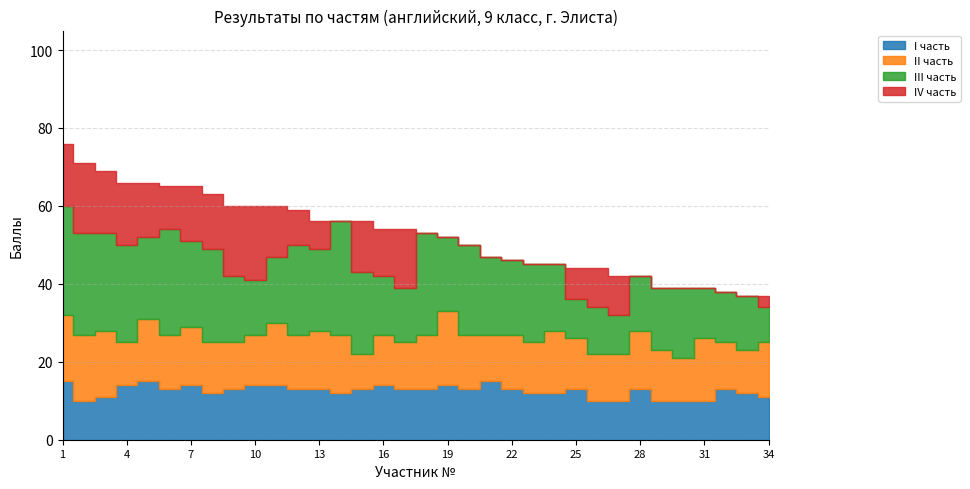

Reading left to right, what are all the values shown in this chart?

I часть: 1=15	2=10	3=11	4=14	5=15	6=13	7=14	8=12	9=13	10=14	11=14	12=13	13=13	14=12	15=13	16=14	17=13	18=13	19=14	20=13	21=15	22=13	23=12	24=12	25=13	26=10	27=10	28=13	29=10	30=10	31=10	32=13	33=12	34=11
II часть: 1=17	2=17	3=17	4=11	5=16	6=14	7=15	8=13	9=12	10=13	11=16	12=14	13=15	14=15	15=9	16=13	17=12	18=14	19=19	20=14	21=12	22=14	23=13	24=16	25=13	26=12	27=12	28=15	29=13	30=11	31=16	32=12	33=11	34=14
III часть: 1=28	2=26	3=25	4=25	5=21	6=27	7=22	8=24	9=17	10=14	11=17	12=23	13=21	14=29	15=21	16=15	17=14	18=26	19=19	20=23	21=20	22=19	23=20	24=17	25=10	26=12	27=10	28=14	29=16	30=18	31=13	32=13	33=14	34=9
IV часть: 1=16	2=18	3=16	4=16	5=14	6=11	7=14	8=14	9=18	10=19	11=13	12=9	13=7	14=0	15=13	16=12	17=15	18=0	19=0	20=0	21=0	22=0	23=0	24=0	25=8	26=10	27=10	28=0	29=0	30=0	31=0	32=0	33=0	34=3